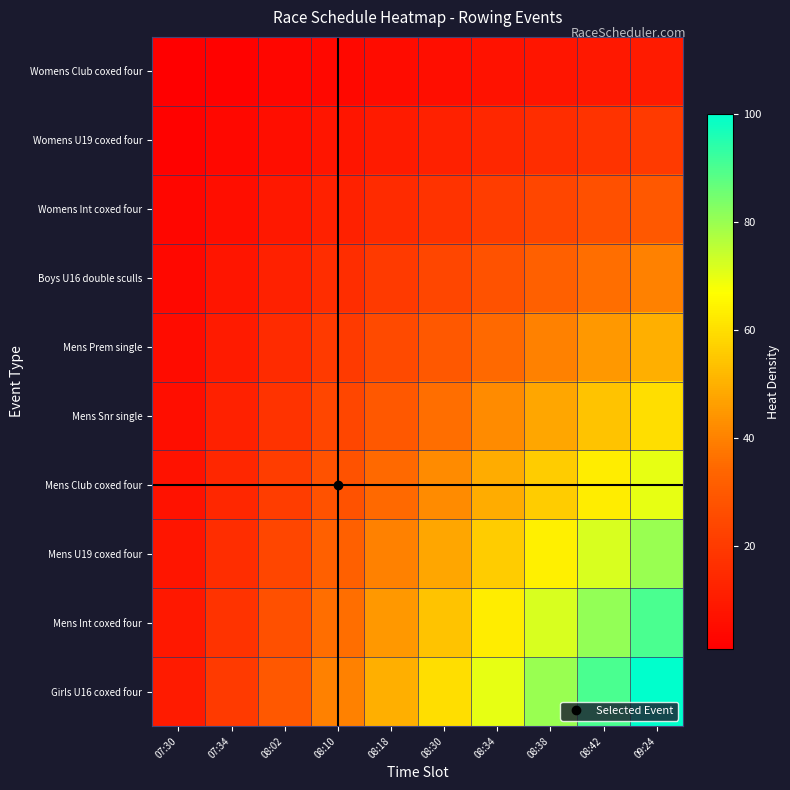

What is the difference between the highest and lowest values at 08:10?

36